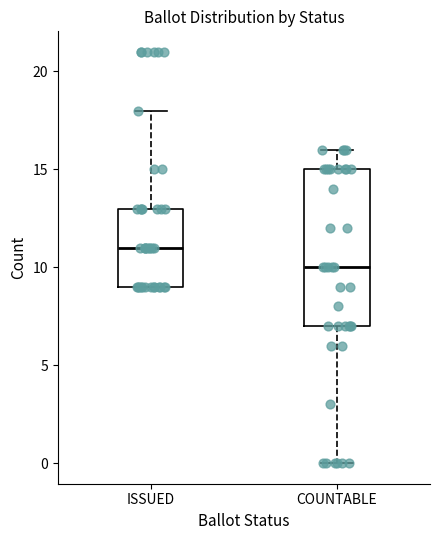

Which box is the tallest, from its lower edge to its upper edge?

COUNTABLE